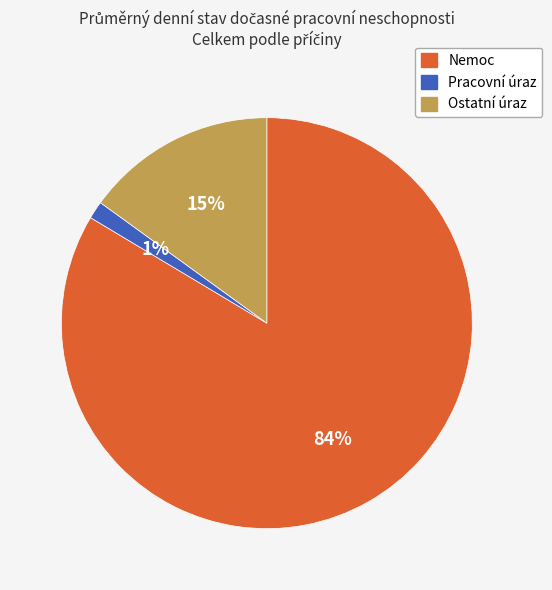

To the nearest percent, what portion does Pracovní úraz represent?

1%